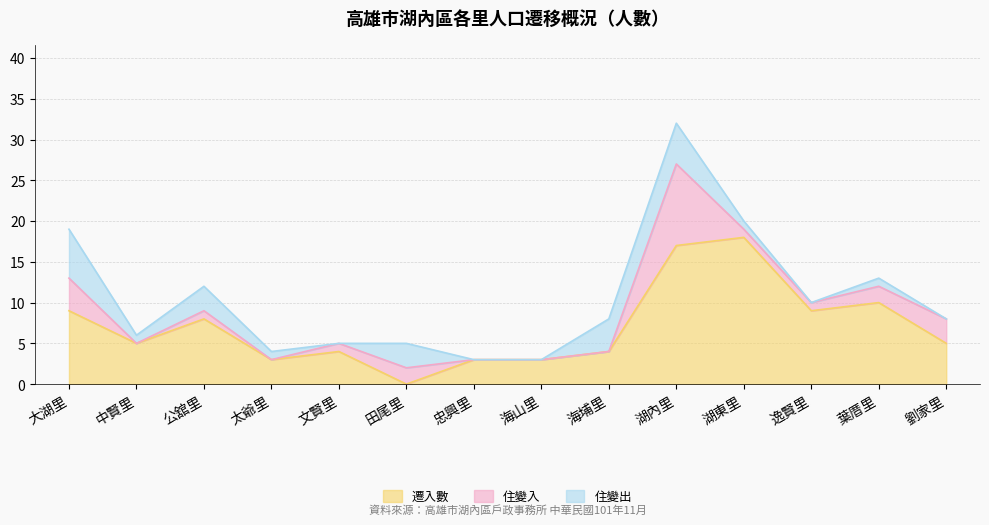

Rank the series at 海山里 from lowest to highest value.

住變入, 住變出, 遷入數